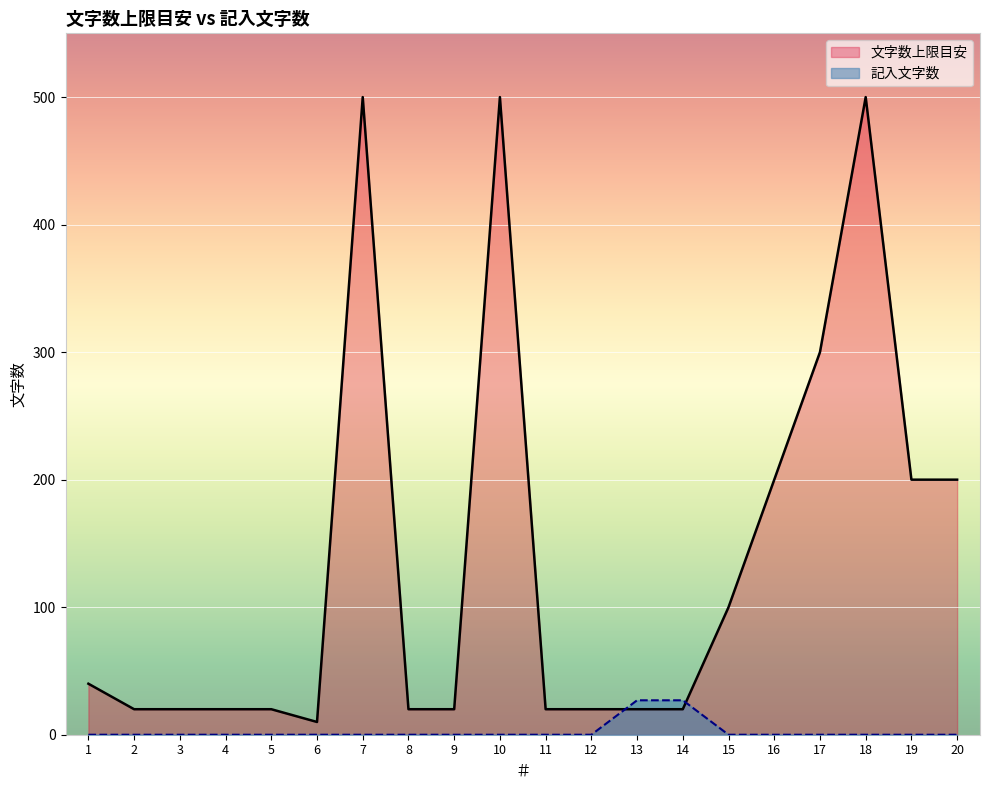

Which label corresponds to the smallest value in the chart?

1